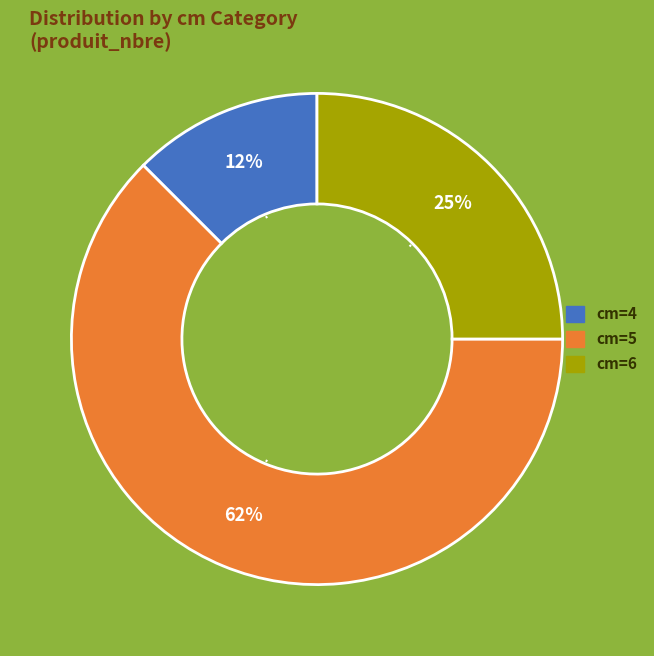

How many segments does this pie chart have?

3